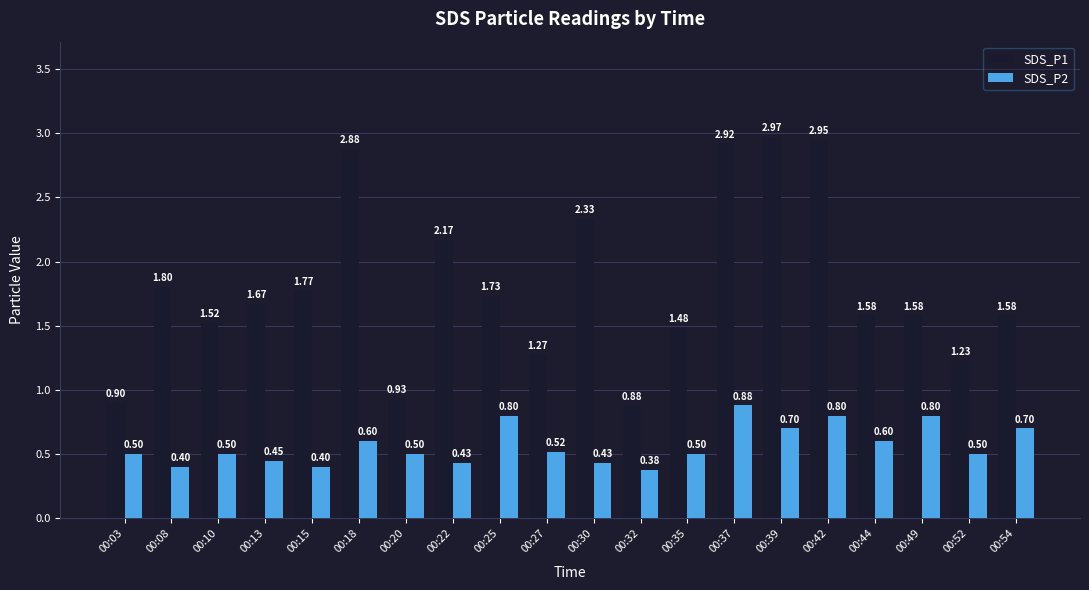

Are the bars horizontal?

No